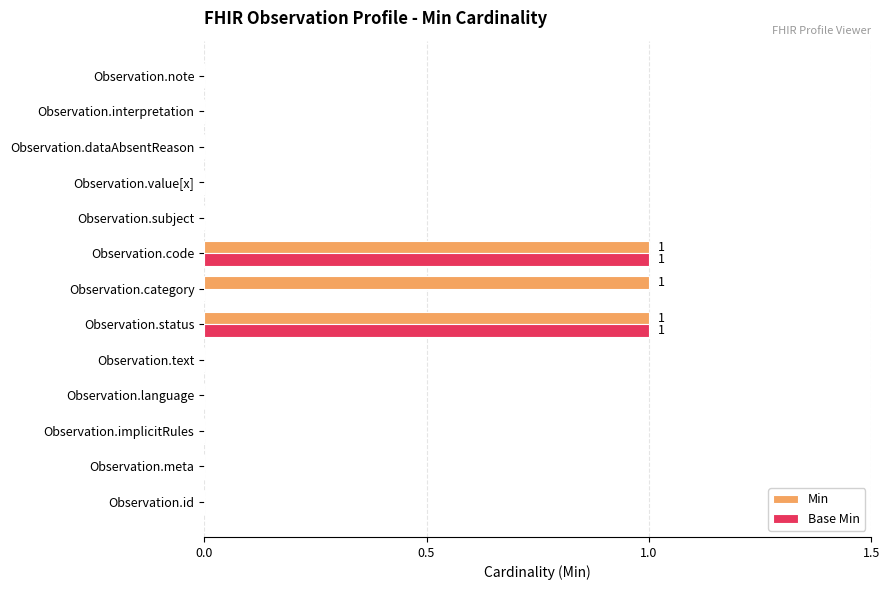

Which series changed the most between Observation.text and Observation.category?

Min